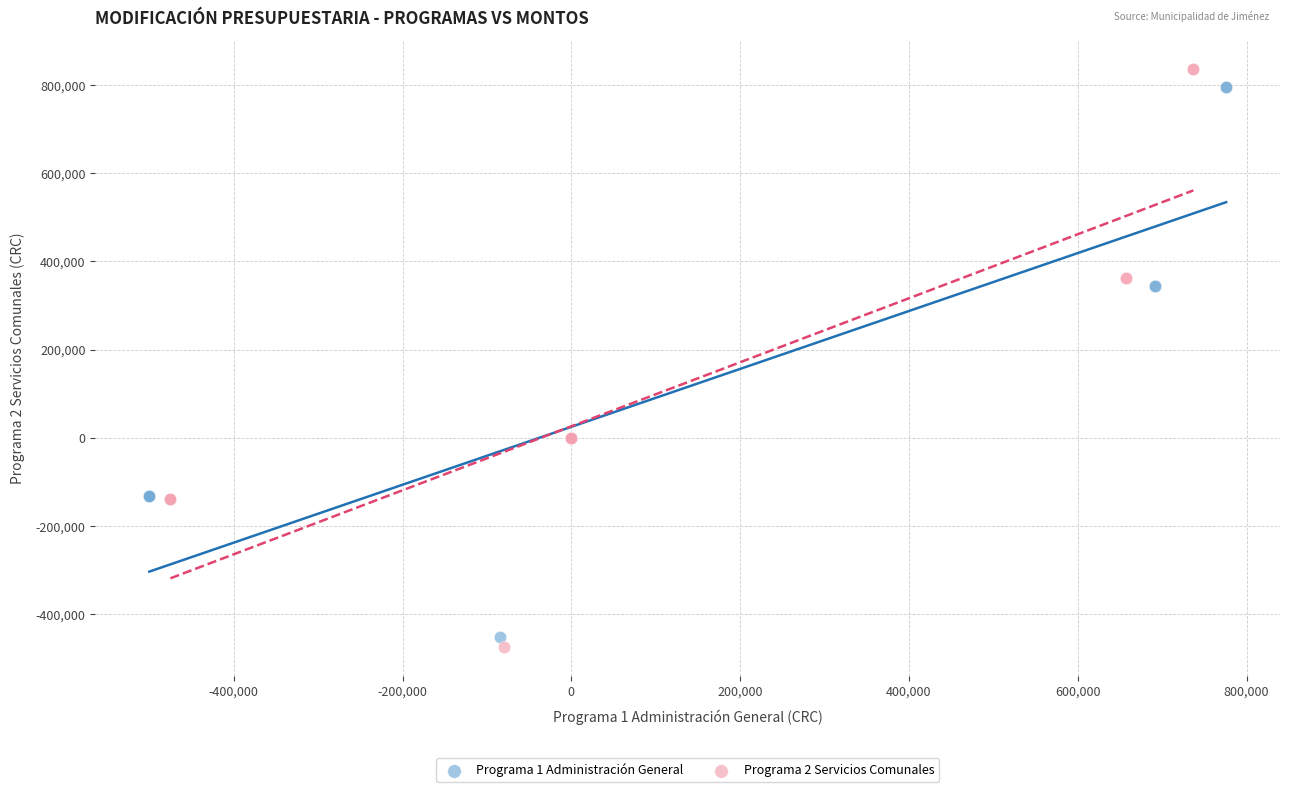

Which series contains the highest Y value?

Programa 2 Servicios Comunales